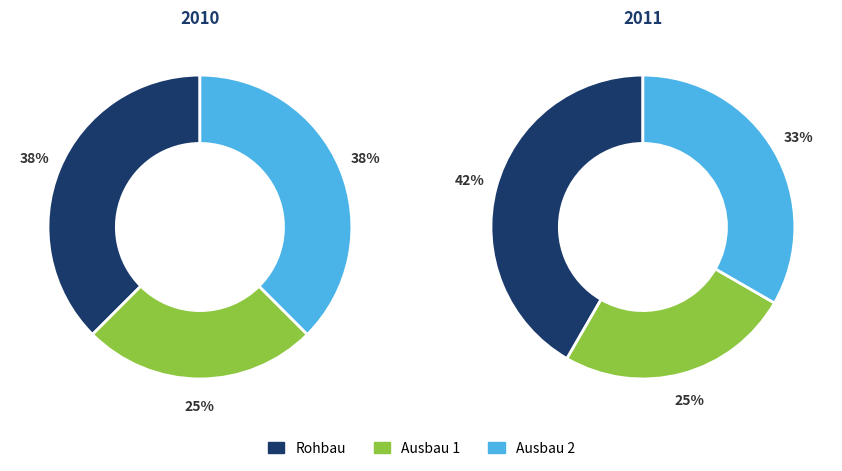

Is it true that ok is 47% of the pie?

False